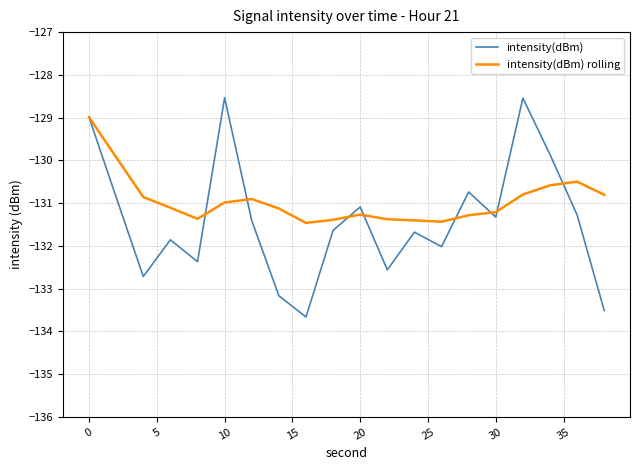

Which series has the largest total across all categories?

intensity(dBm) rolling